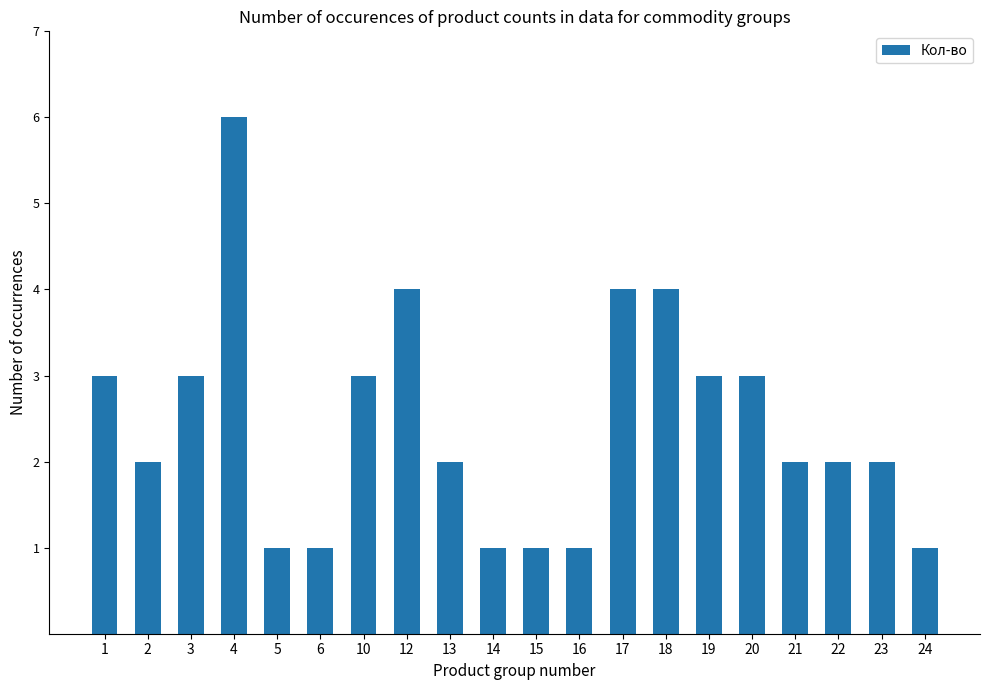

Count the number of data series in this chart.

1